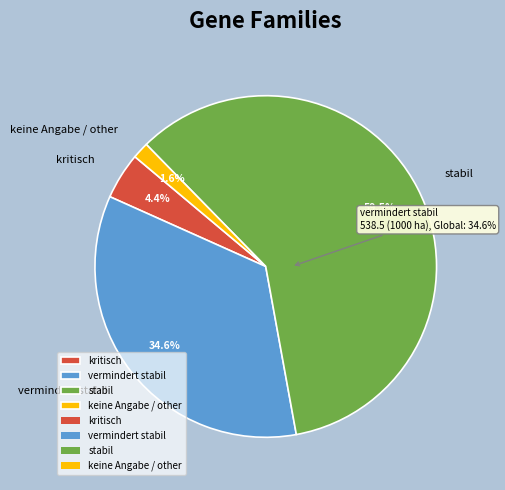

Rank the categories by value from lowest to highest.

keine Angabe / other, kritisch, vermindert stabil, stabil